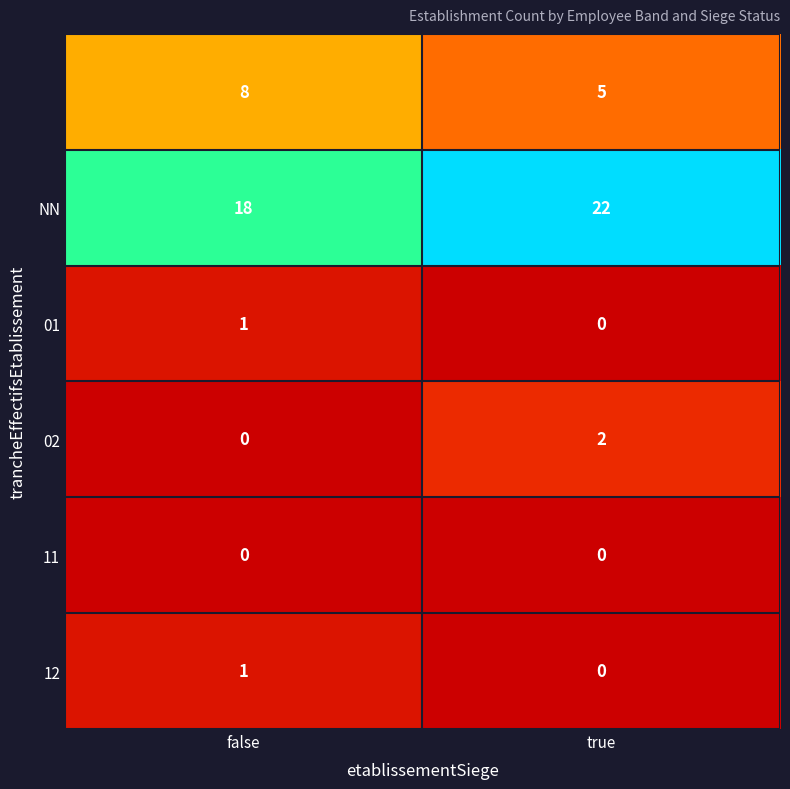

What is the total value across all series at true?

29